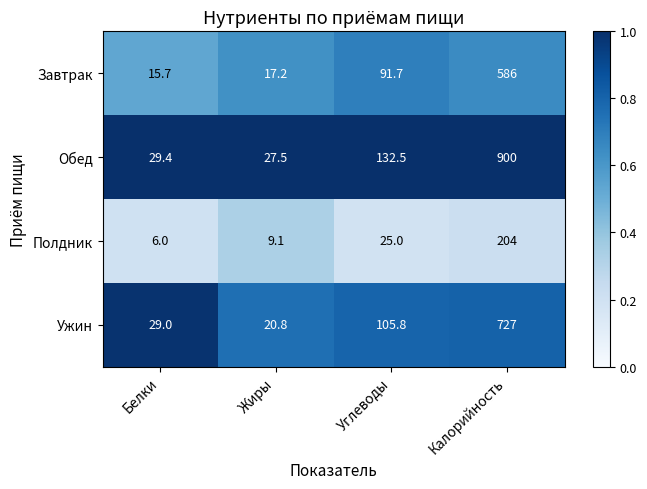

What is the total value across all series at Углеводы?

355.0